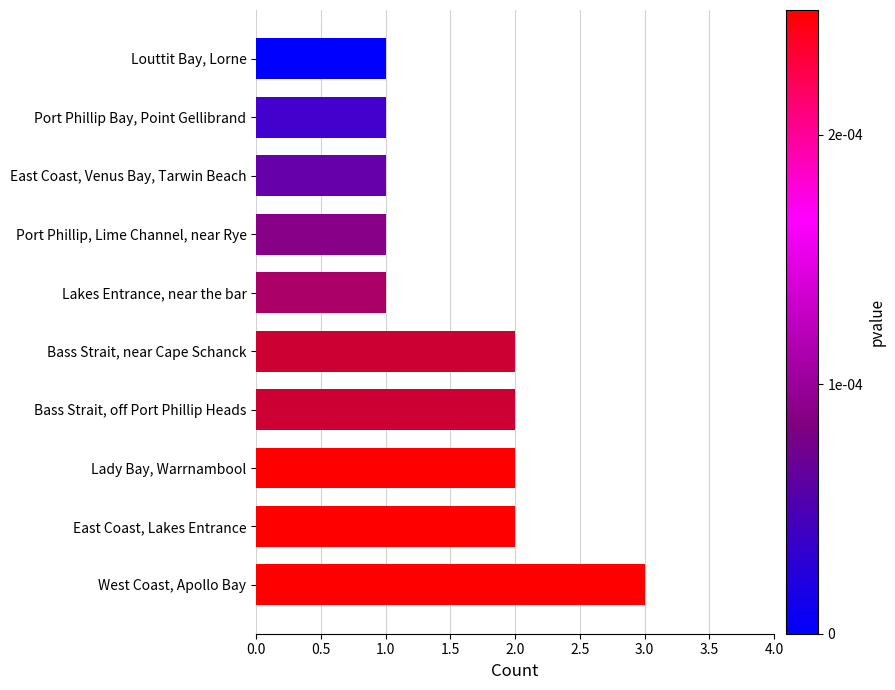

Which label corresponds to the largest value in the chart?

West Coast, Apollo Bay